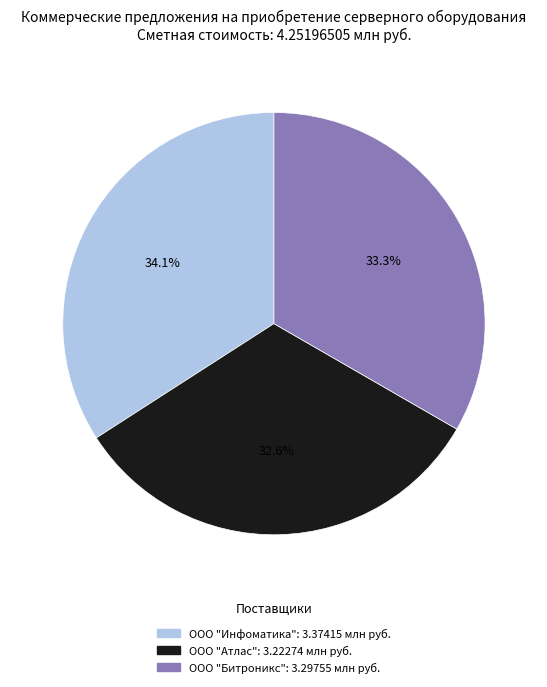

The ООО "Инфоматика" slice represents 34% of the pie. True or false?

True